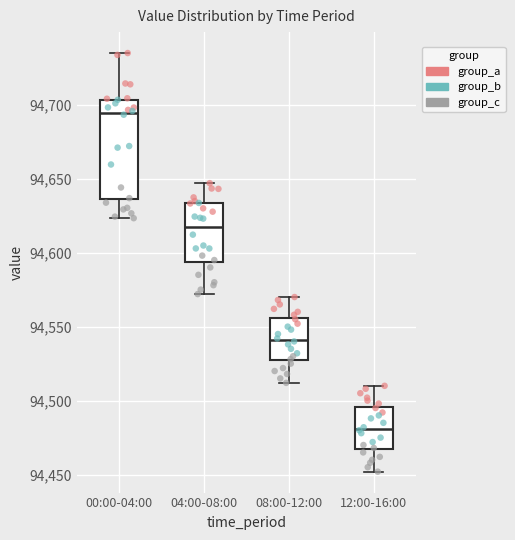

Which box's median line is the lowest?

12:00-16:00